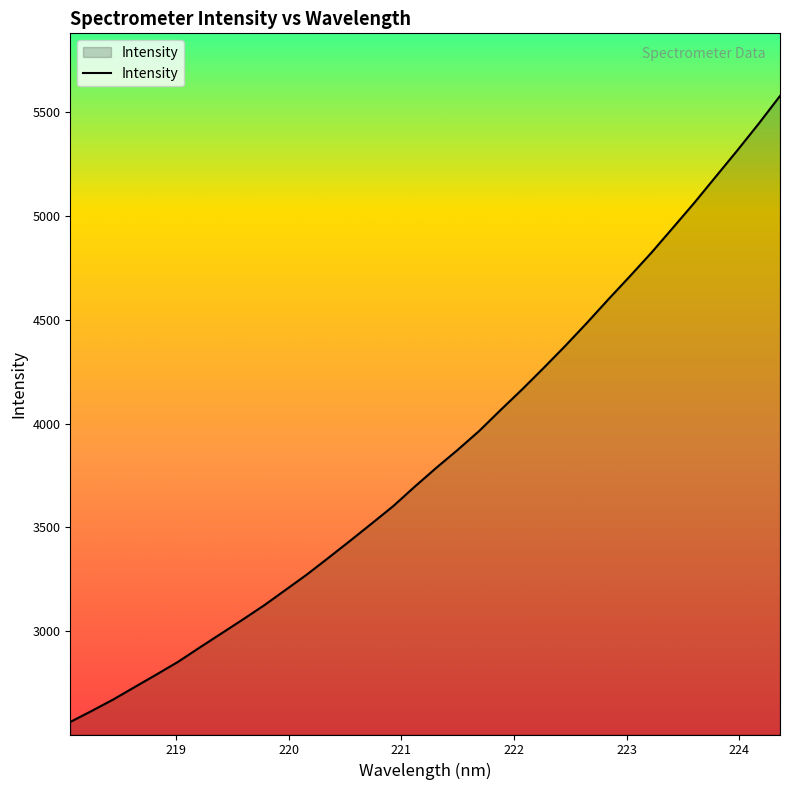

Does the chart have visible grid lines?

No